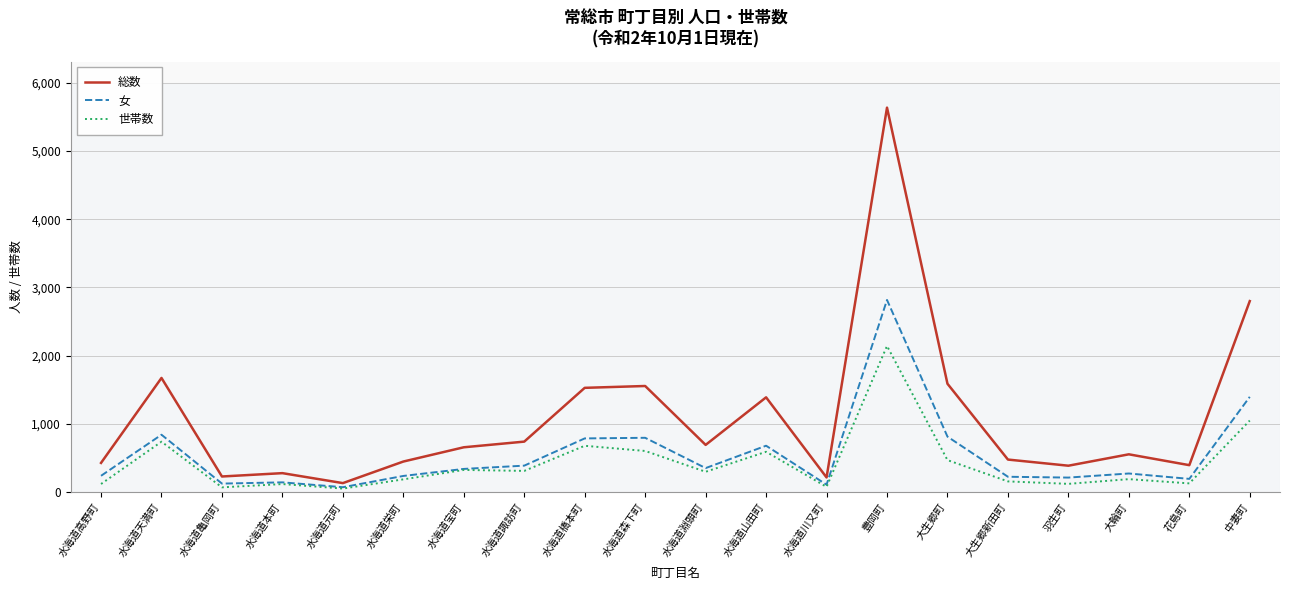

List the series in order of their peak value, highest first.

総数, 女, 世帯数